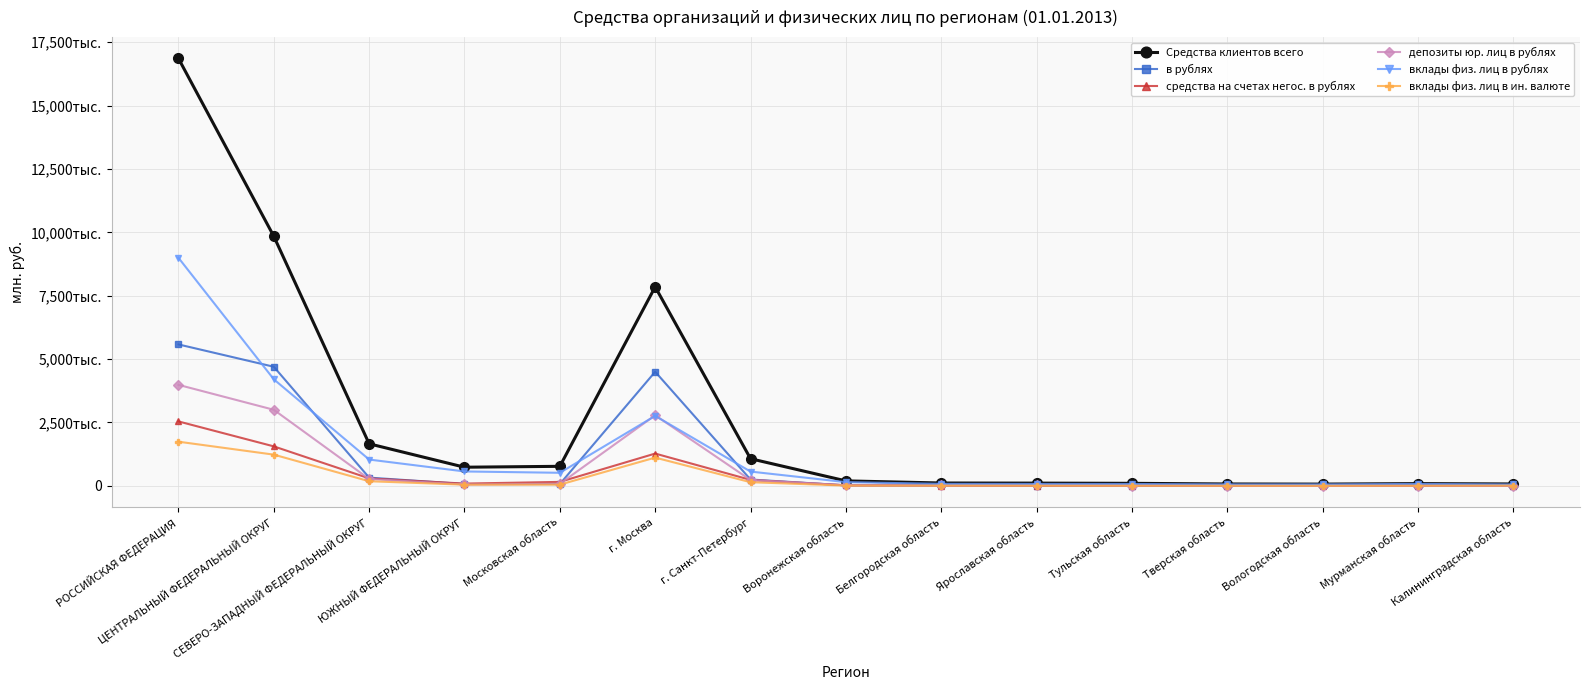

Between Калининградская область and СЕВЕРО-ЗАПАДНЫЙ ФЕДЕРАЛЬНЫЙ ОКРУГ, which is larger?

СЕВЕРО-ЗАПАДНЫЙ ФЕДЕРАЛЬНЫЙ ОКРУГ